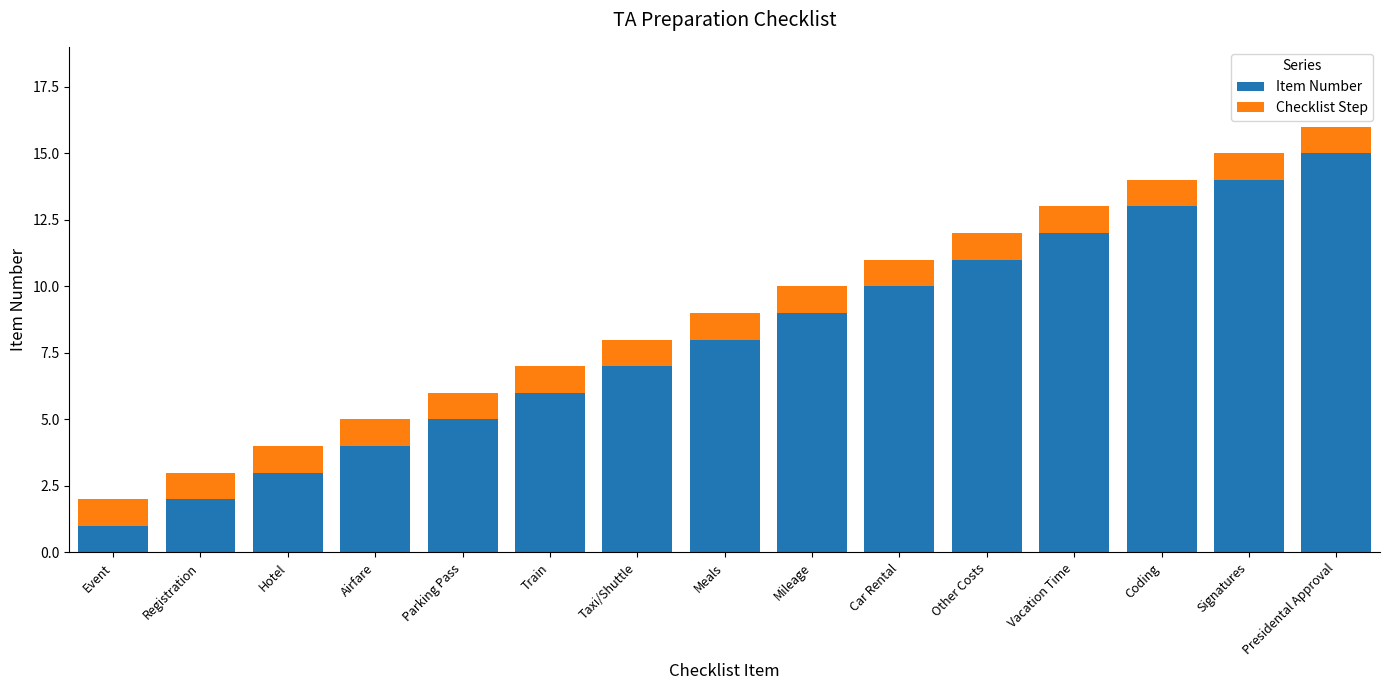

What is the total value across all series at Presidental Approval?

16